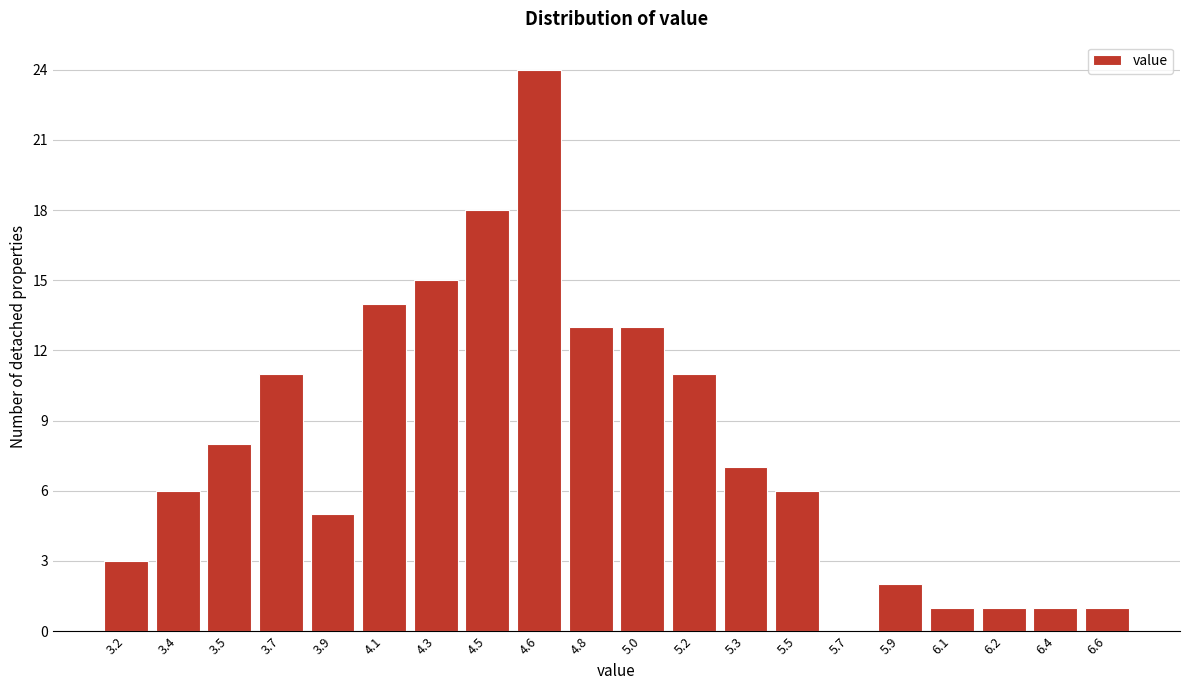

Reading left to right, extract all data points from this chart.

3.2=3	3.4=6	3.5=8	3.7=11	3.9=5	4.1=14	4.3=15	4.5=18	4.6=24	4.8=13	5.0=13	5.2=11	5.3=7	5.5=6	5.7=0	5.9=2	6.1=1	6.2=1	6.4=1	6.6=1